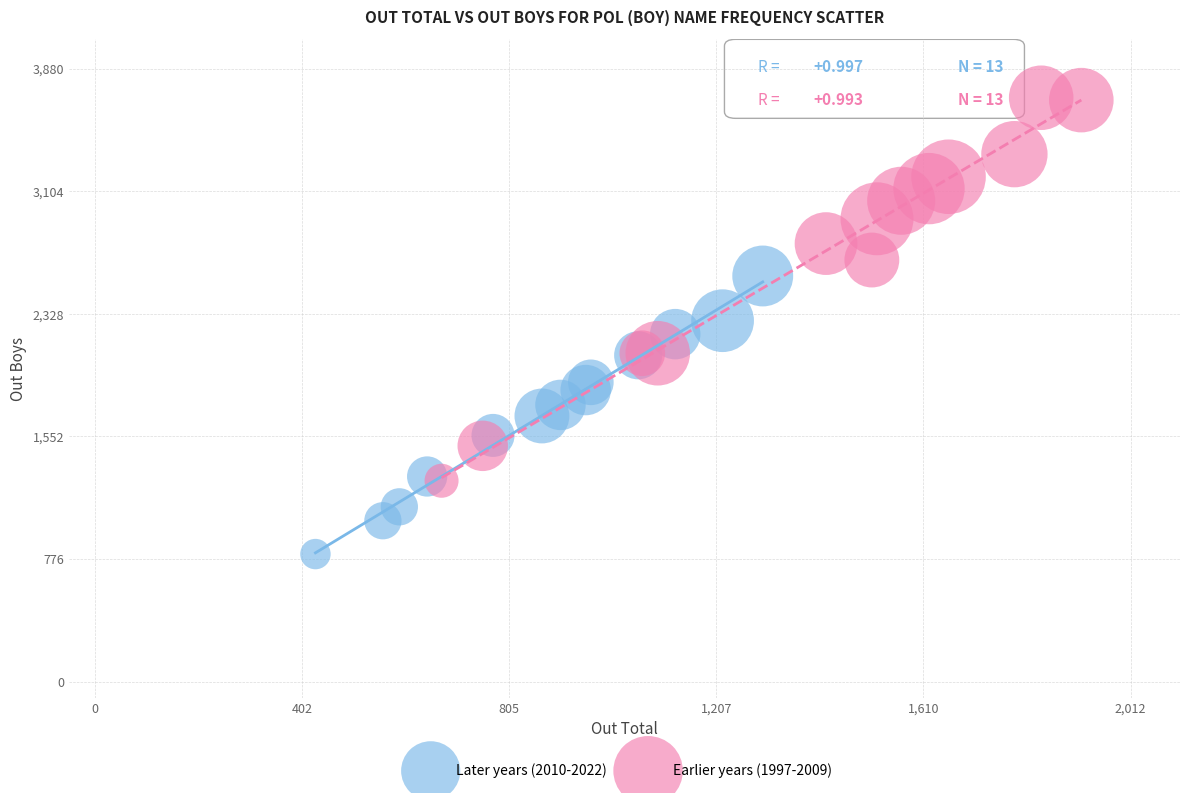

What are all the series names shown in the legend?

Later years (2010-2022), Earlier years (1997-2009)